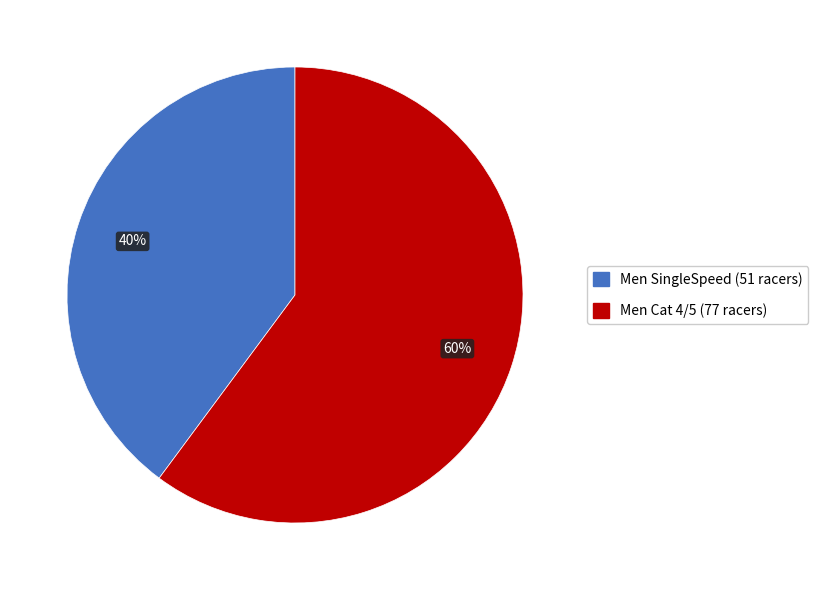

How many segments does this pie chart have?

2